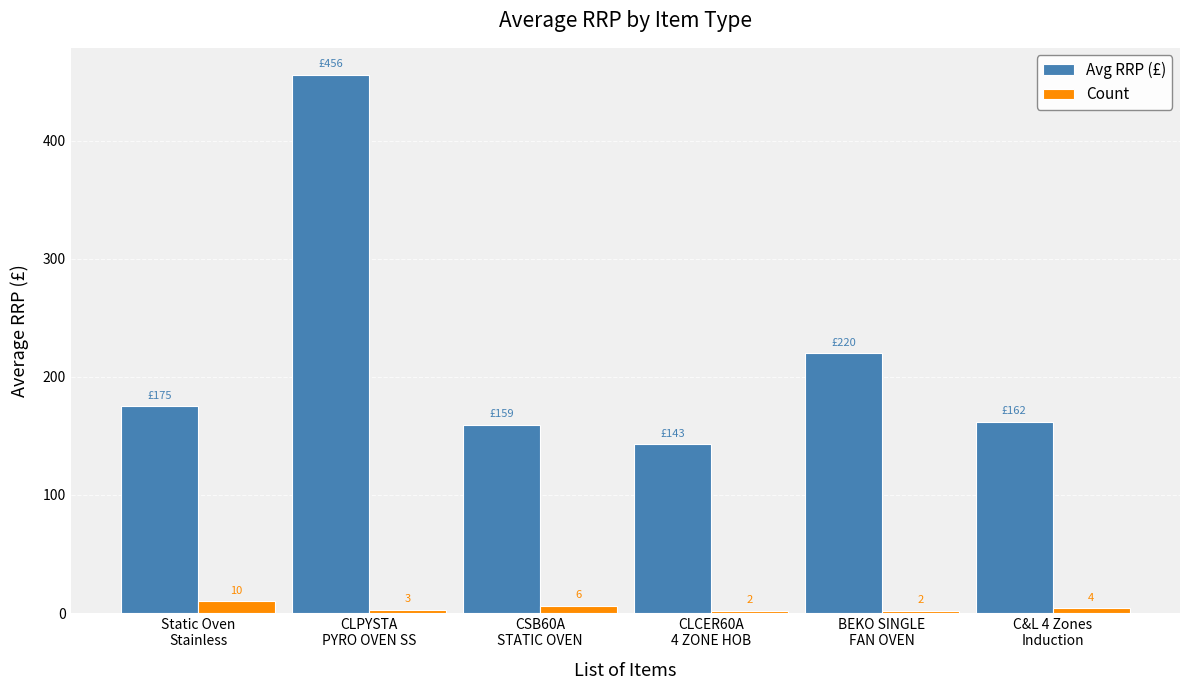

What is the sum of the Avg RRP (£) values at CLPYSTA
PYRO OVEN SS and CSB60A
STATIC OVEN?

615.2